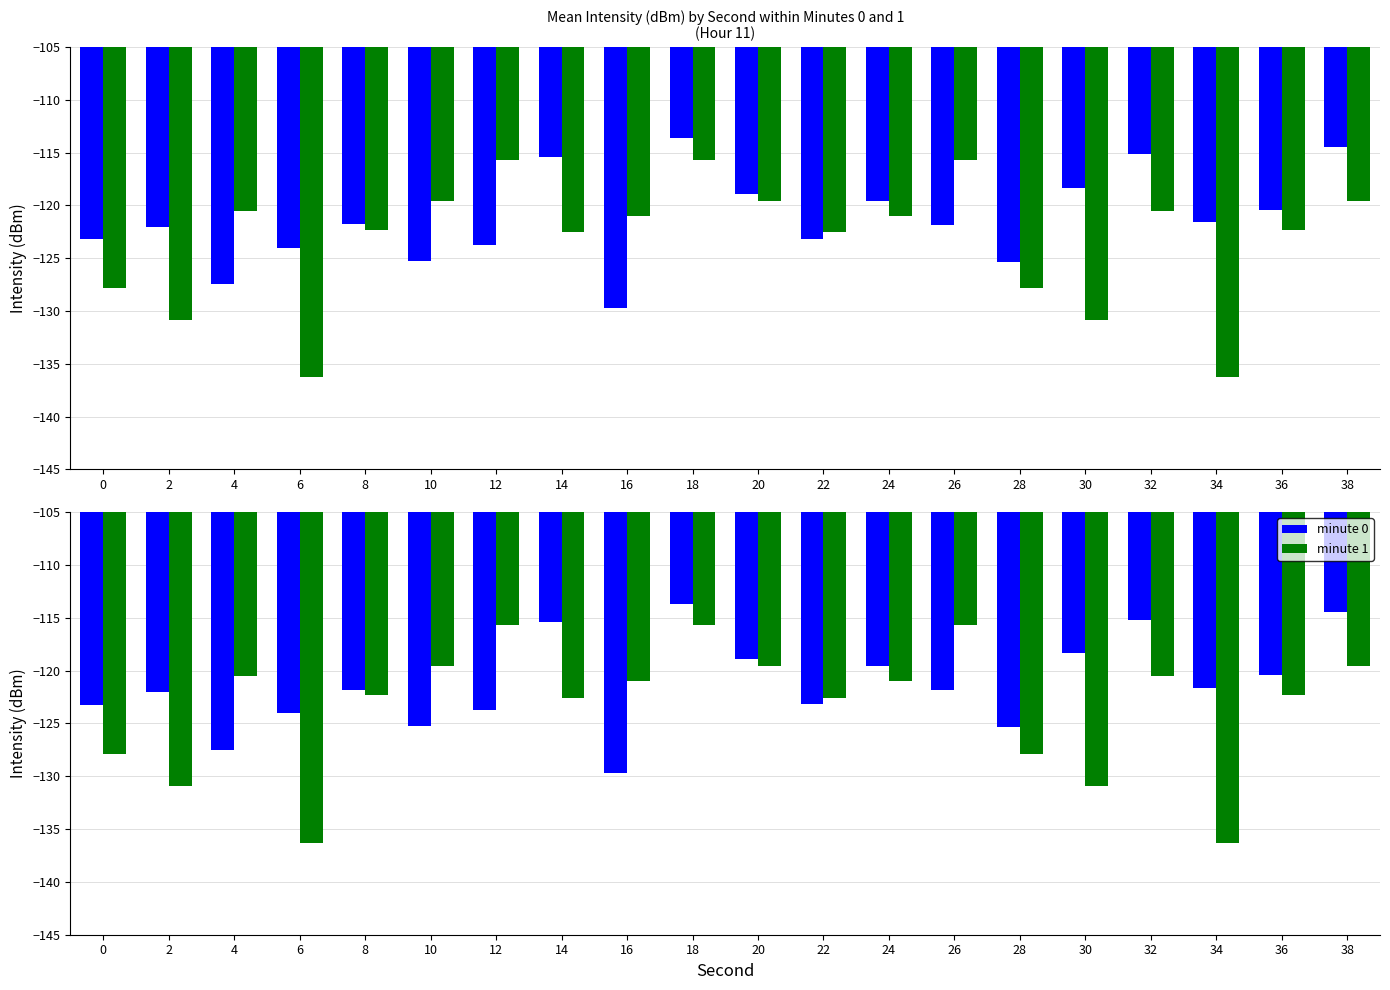

Which series has the largest total across all categories?

minute 0